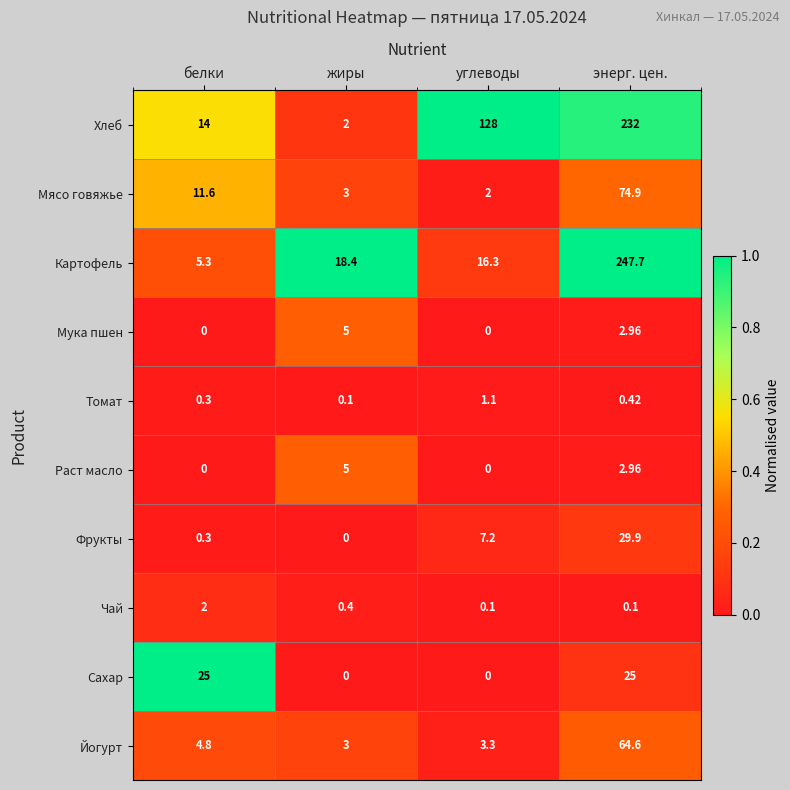

Which series has the largest range (max minus min)?

Картофель